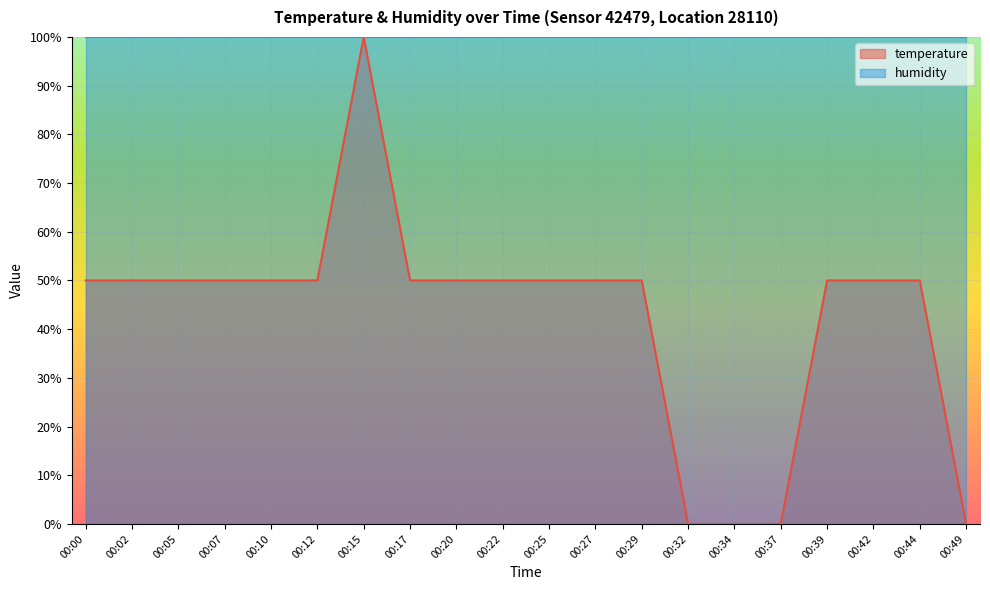

Reading left to right, what are all the values shown in this chart?

00:00=50	00:02=50	00:05=50	00:07=50	00:10=50	00:12=50	00:15=100	00:17=50	00:20=50	00:22=50	00:25=50	00:27=50	00:29=50	00:32=0	00:34=0	00:37=0	00:39=50	00:42=50	00:44=50	00:49=0